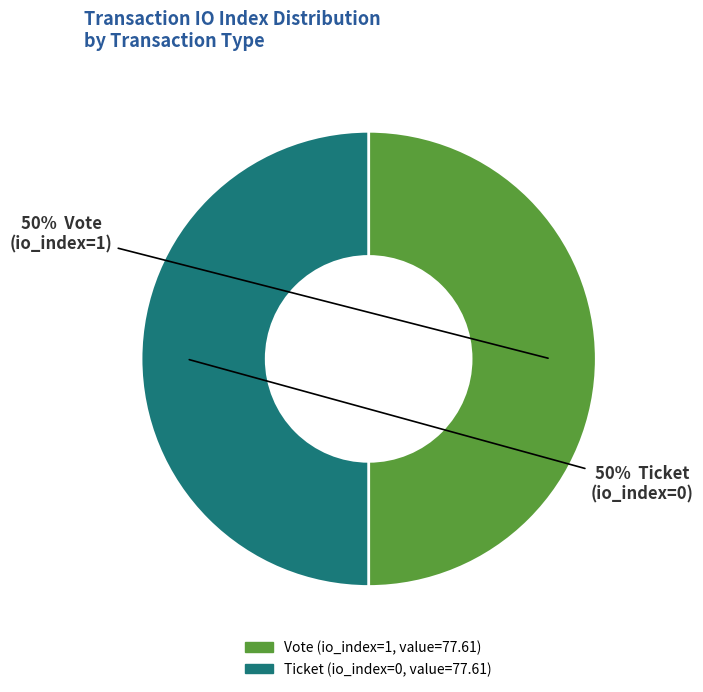

Is it true that Ticket is 13% of the pie?

False